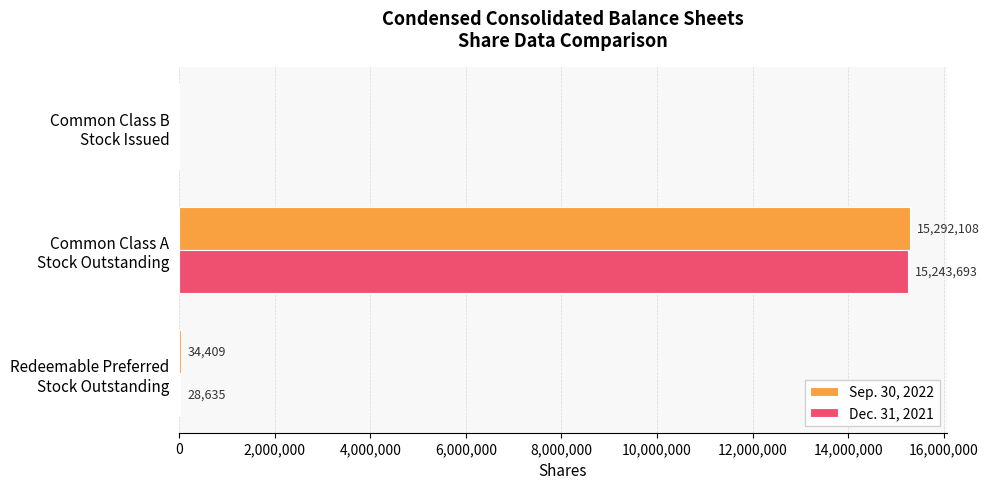

What is the average value of the Dec. 31, 2021 series?

5090776